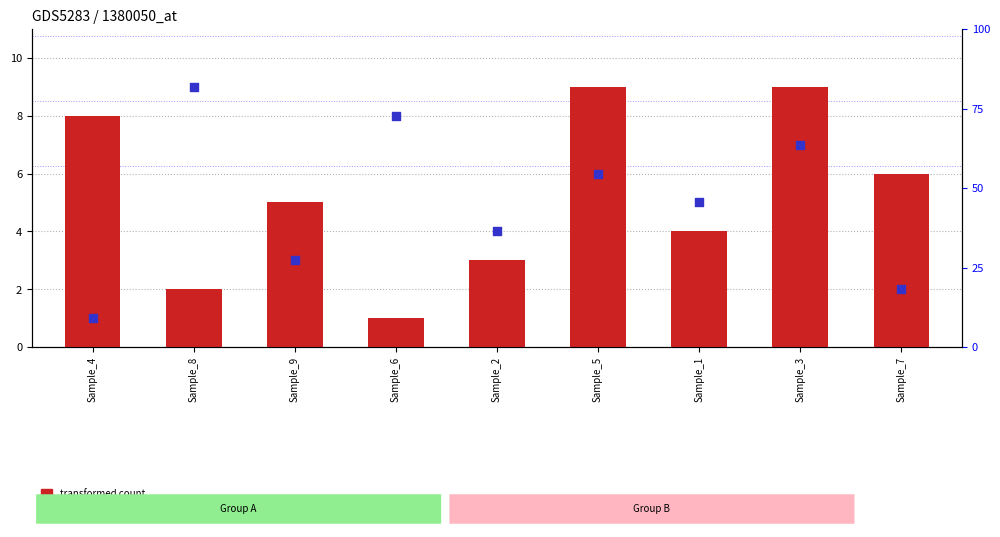

At how many categories does at least one series exceed 2?

9